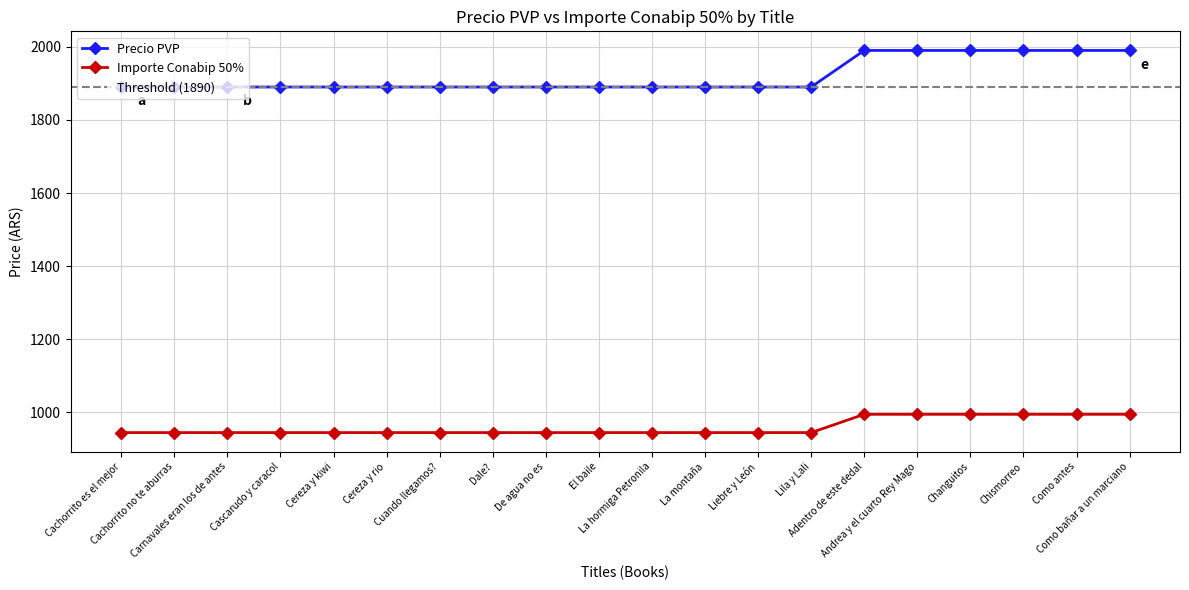

True or false: Precio PVP and Importe Conabip 50% intersect in this chart.

False